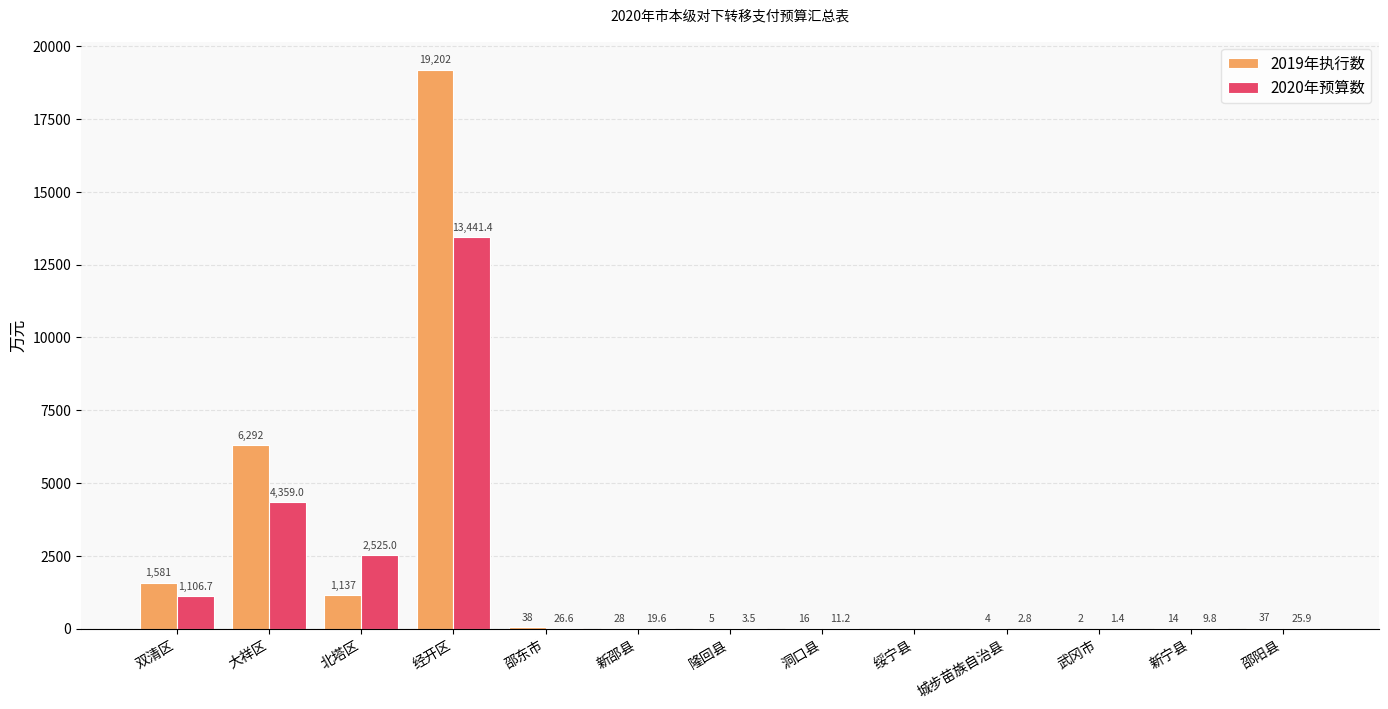

Which category has the highest value in the 2020年预算数 series?

经开区